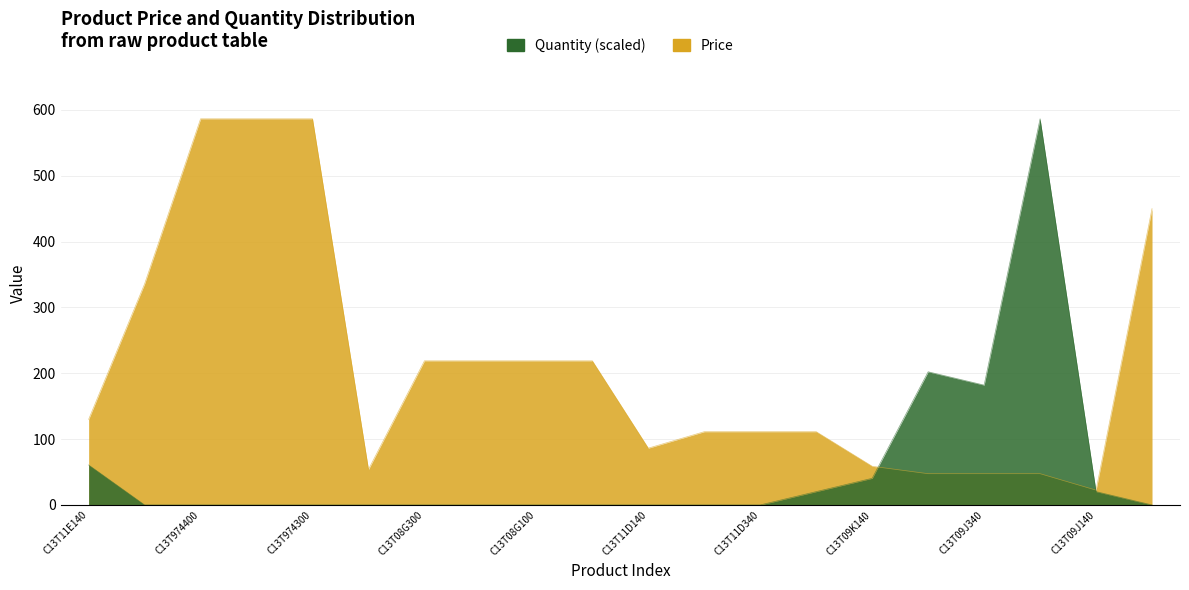

List the series in order of their overall mean, highest first.

Price, Quantity